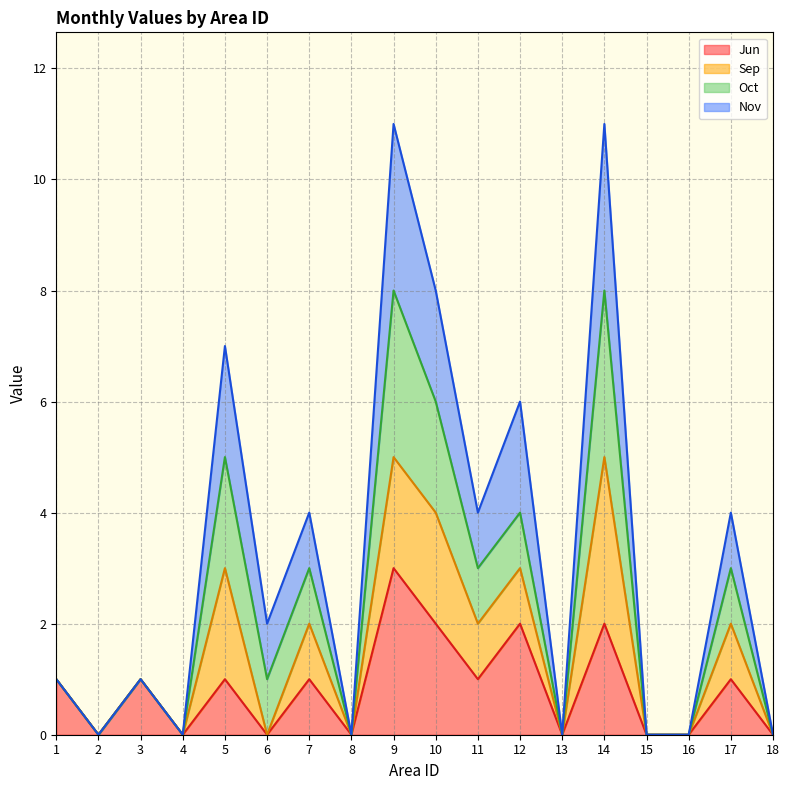

Which series has the largest total across all categories?

Nov